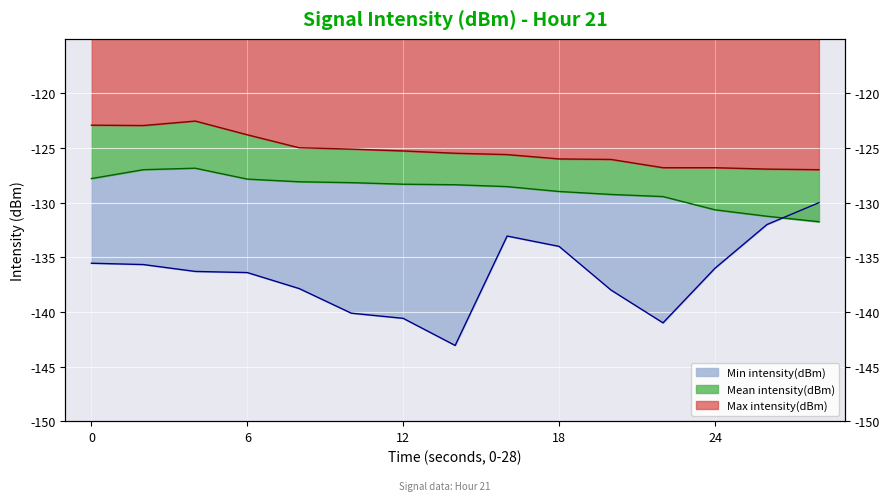

True or false: Max intensity(dBm) and Mean intensity(dBm) intersect in this chart.

False